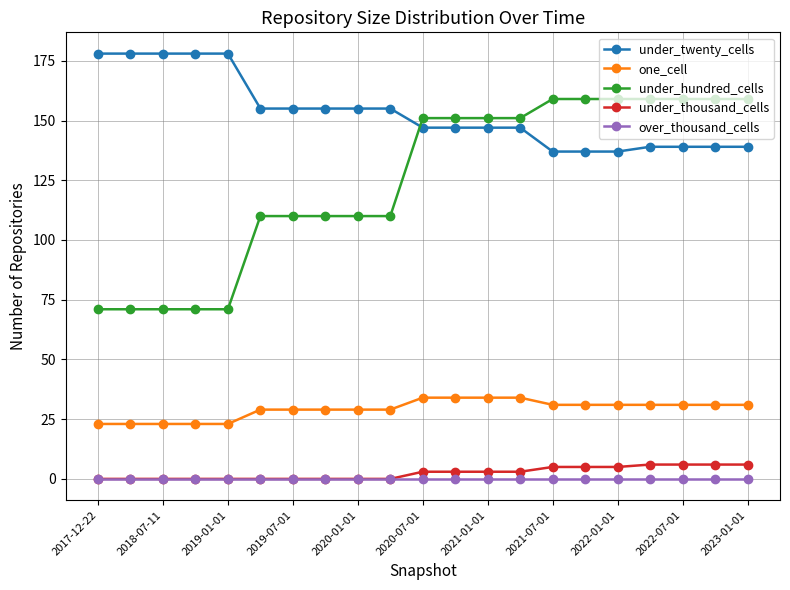

Is this an area chart (filled region under the line)?

No